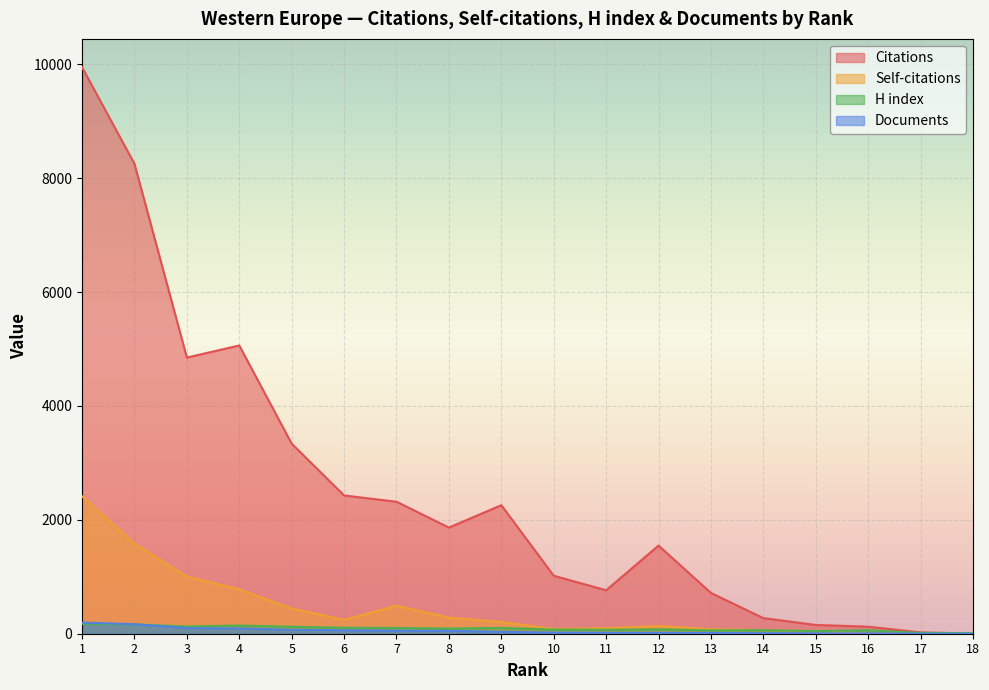

What is the average value of the Documents series?

50